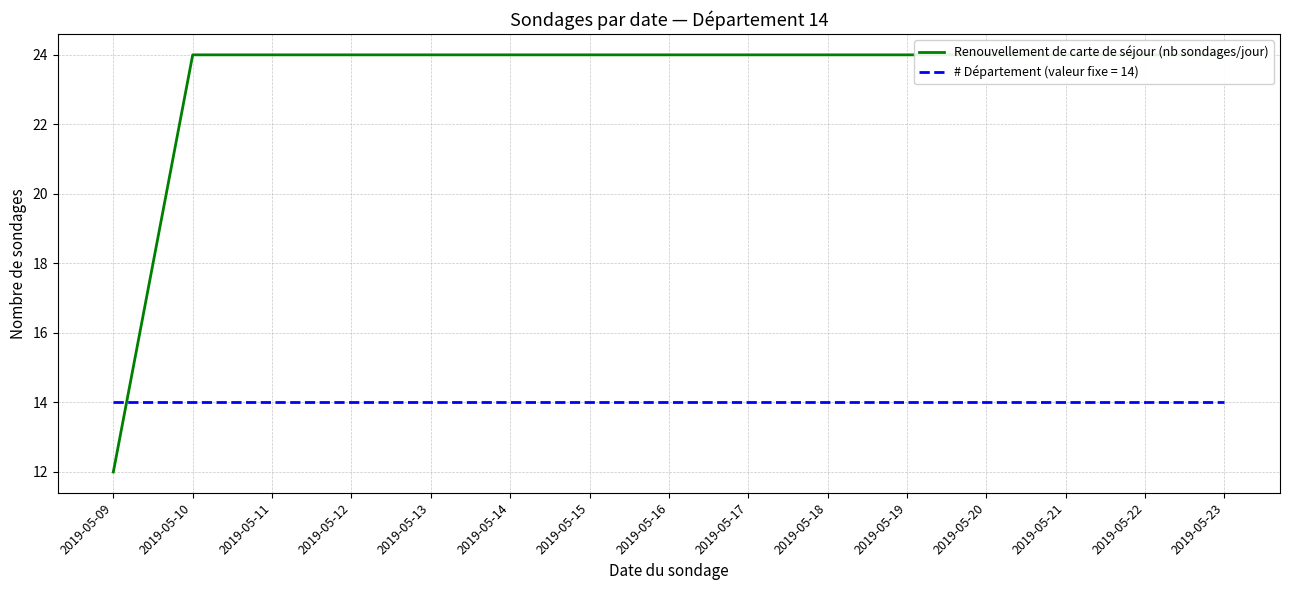

Rank the categories by value from lowest to highest.

2019-05-09, 2019-05-10, 2019-05-11, 2019-05-12, 2019-05-13, 2019-05-14, 2019-05-15, 2019-05-16, 2019-05-17, 2019-05-18, 2019-05-19, 2019-05-20, 2019-05-21, 2019-05-22, 2019-05-23